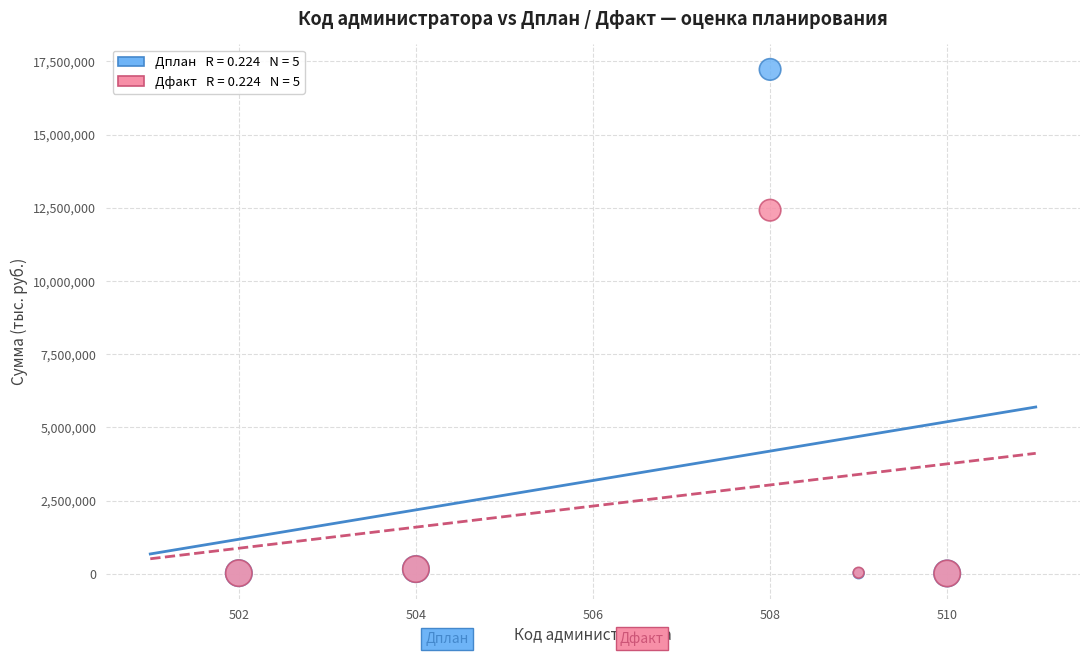

Across all series, what Y value is closest to 8620726?

12418831.2